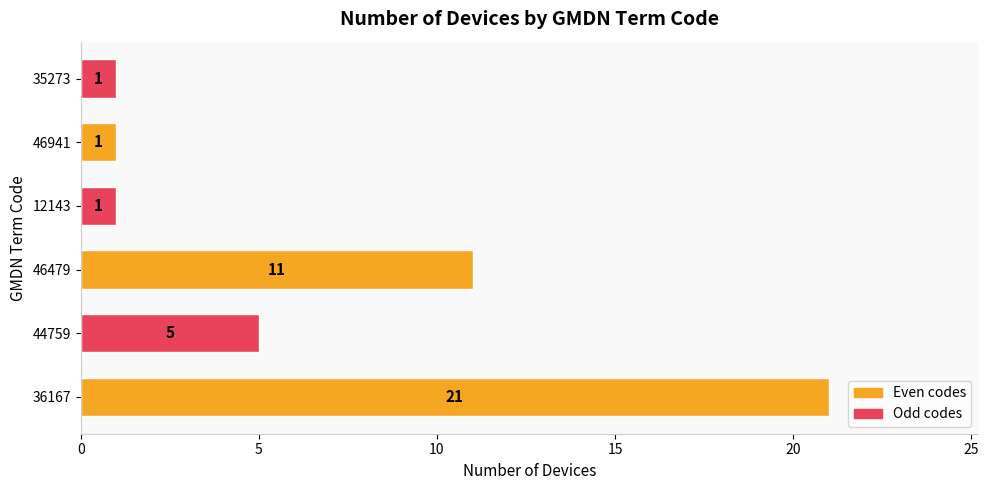

What is the sum of all values?

40